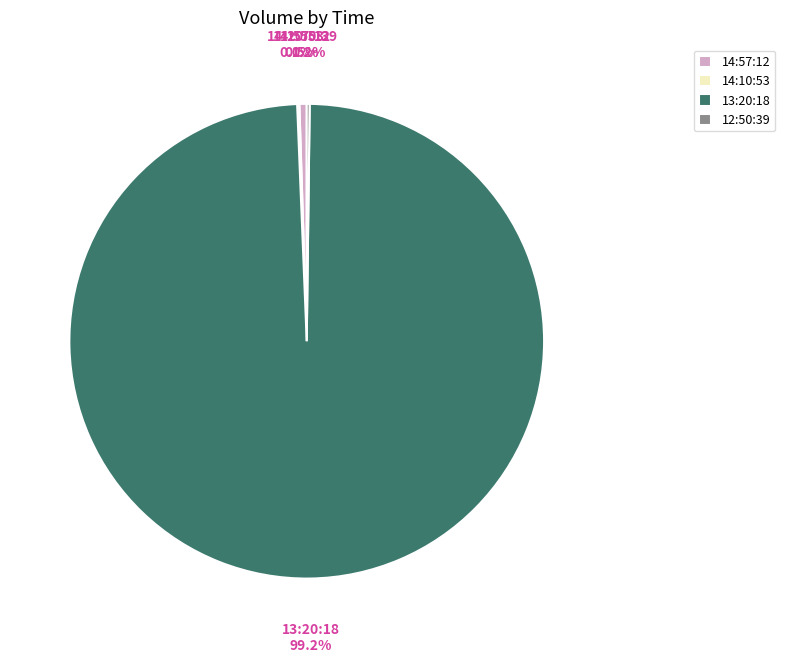

How much of the chart is everything except 14:57:12?

99.5%